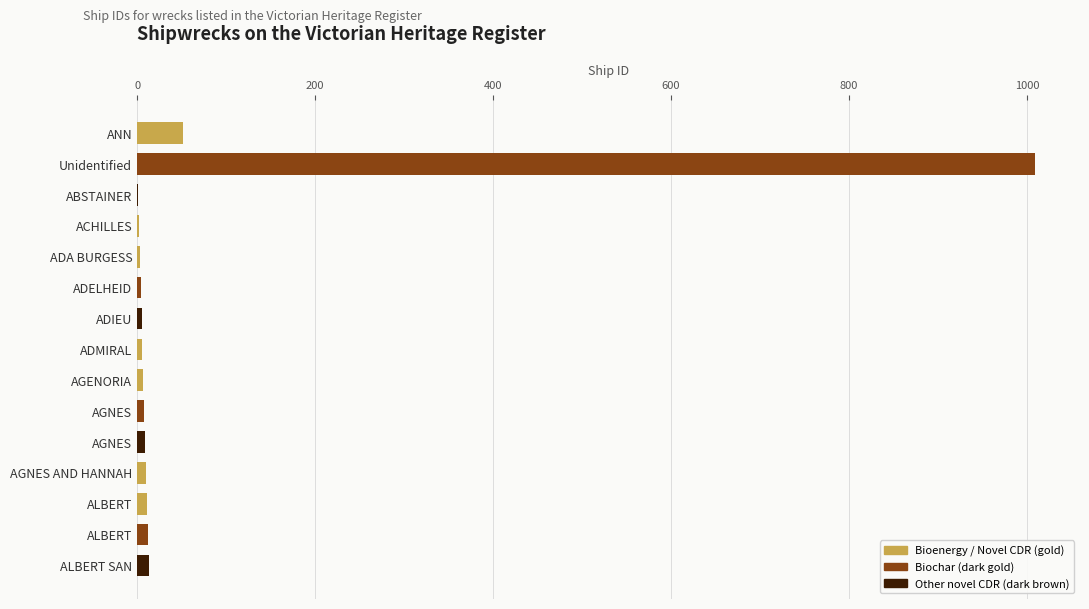

Count the number of data series in this chart.

1